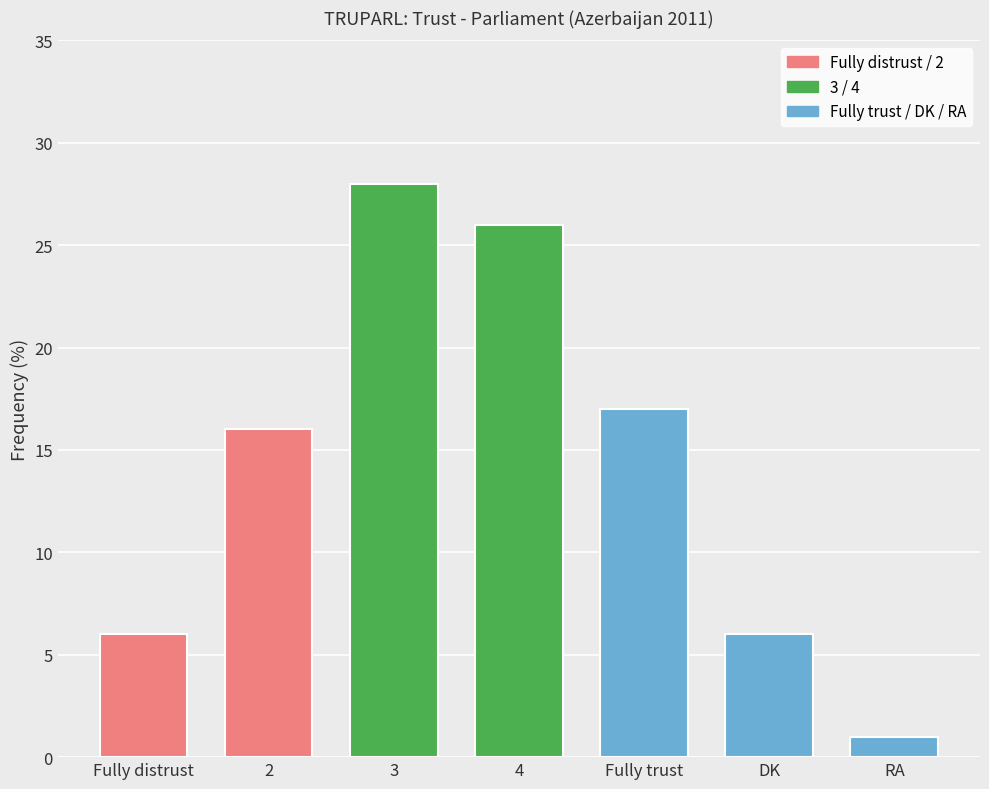

The chart shows a value of 16 at 2. True or false?

True